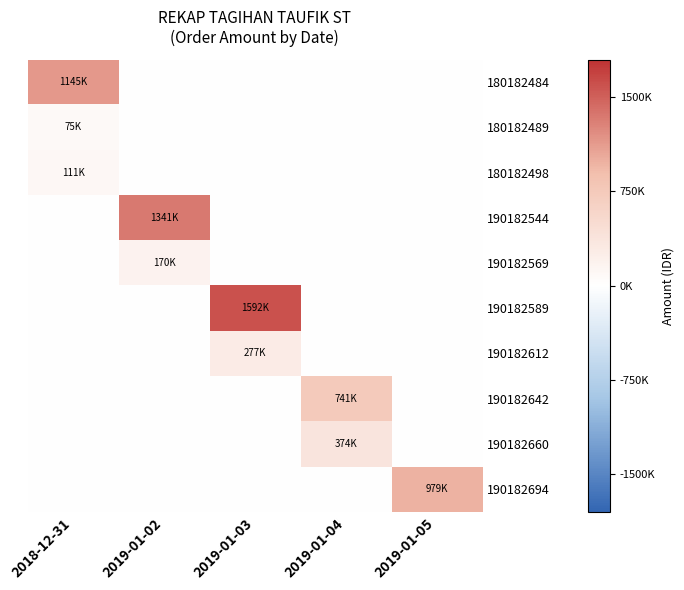

List the series in order of their peak value, highest first.

190182589, 190182544, 180182484, 190182694, 190182642, 190182660, 190182612, 190182569, 180182498, 180182489